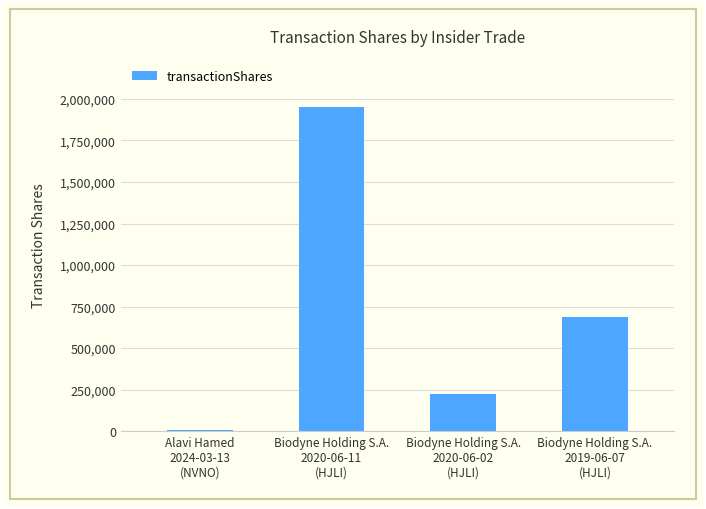

At which label is the value closest to 979167?

Biodyne Holding S.A.
2019-06-07
(HJLI)